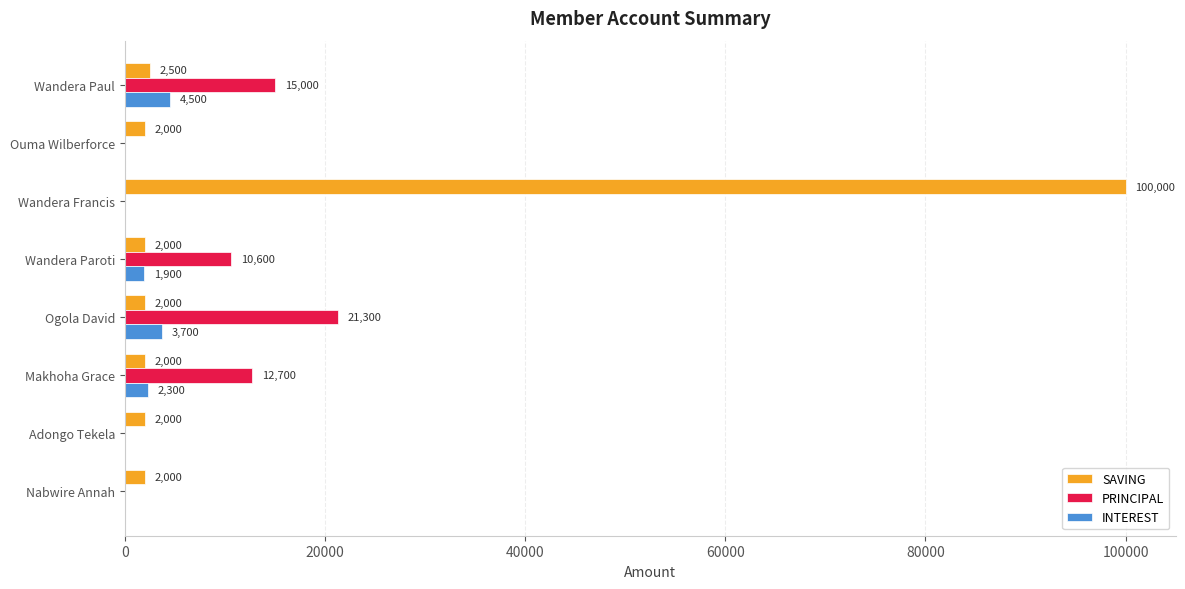

True or false: SAVING has a value of 2000 at Ouma Wilberforce.

True